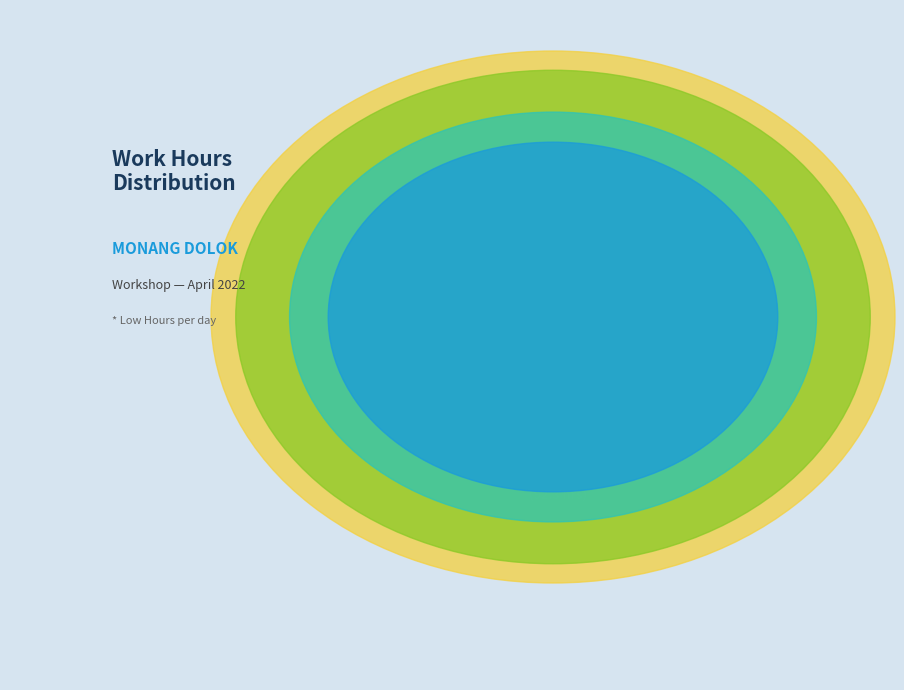

True or false: Sat Apr 2 accounts for 5% of the total.

True